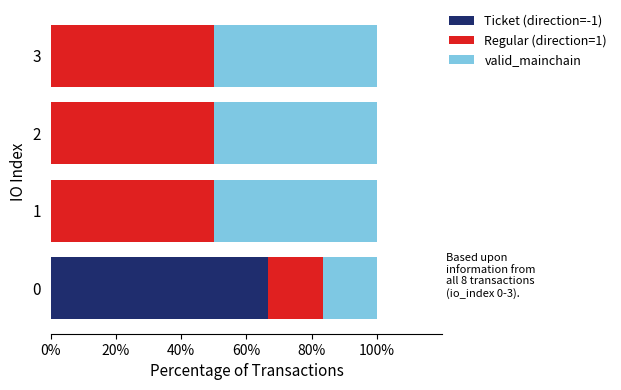

What is the total value across all series at 3?

100.0